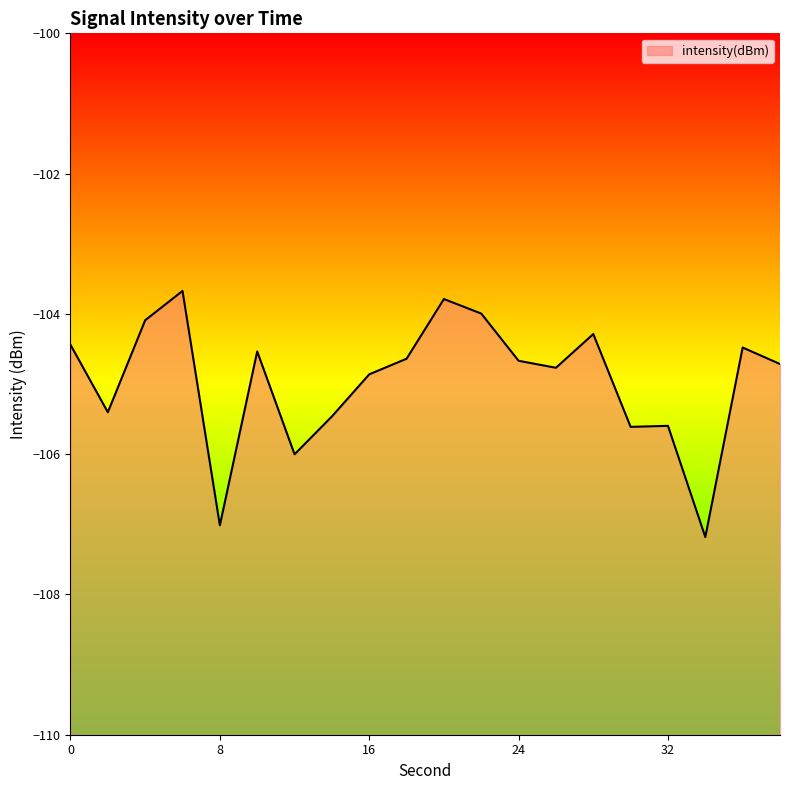

Reading left to right, extract all data points from this chart.

-104.4	-105.4	-104.1	-103.7	-107.0	-104.5	-106.0	-105.5	-104.9	-104.6	-103.8	-104.0	-104.7	-104.8	-104.3	-105.6	-105.6	-107.2	-104.5	-104.7